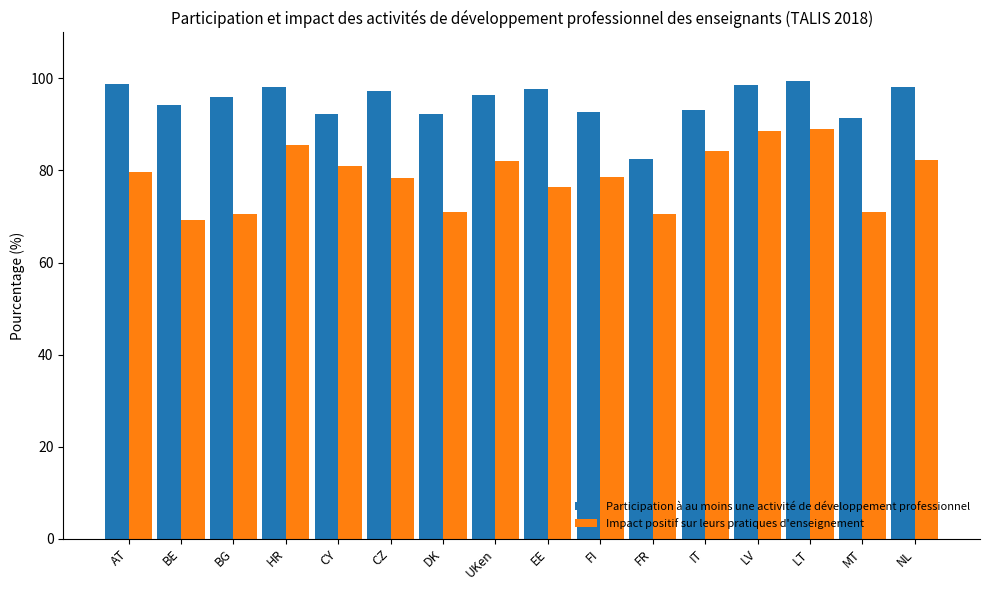

Which series changed the most between LT and NL?

Impact positif sur leurs pratiques d'enseignement